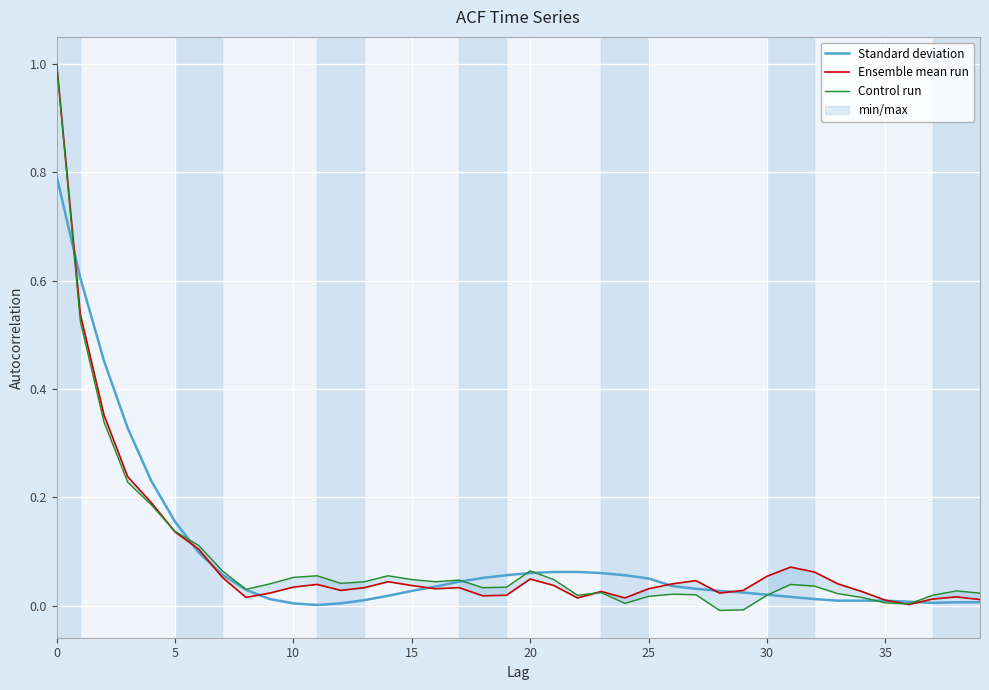

Reading left to right, list all the values displayed in this chart.

Standard deviation: 0.8	0.6	0.5	0.3	0.2	0.2	0.1	0.1	0.0	0.0	0.0	0.0	0.0	0.0	0.0	0.0	0.0	0.0	0.1	0.1	0.1	0.1	0.1	0.1	0.1	0.1	0.0	0.0	0.0	0.0	0.0	0.0	0.0	0.0	0.0	0.0	0.0	0.0	0.0	0.0
Ensemble mean run: 1.0	0.5	0.4	0.2	0.2	0.1	0.1	0.1	0.0	0.0	0.0	0.0	0.0	0.0	0.0	0.0	0.0	0.0	0.0	0.0	0.0	0.0	0.0	0.0	0.0	0.0	0.0	0.0	0.0	0.0	0.1	0.1	0.1	0.0	0.0	0.0	0.0	0.0	0.0	0.0
Control run: 1.0	0.5	0.3	0.2	0.2	0.1	0.1	0.1	0.0	0.0	0.1	0.1	0.0	0.0	0.1	0.0	0.0	0.0	0.0	0.0	0.1	0.0	0.0	0.0	0.0	0.0	0.0	0.0	-0.0	-0.0	0.0	0.0	0.0	0.0	0.0	0.0	0.0	0.0	0.0	0.0